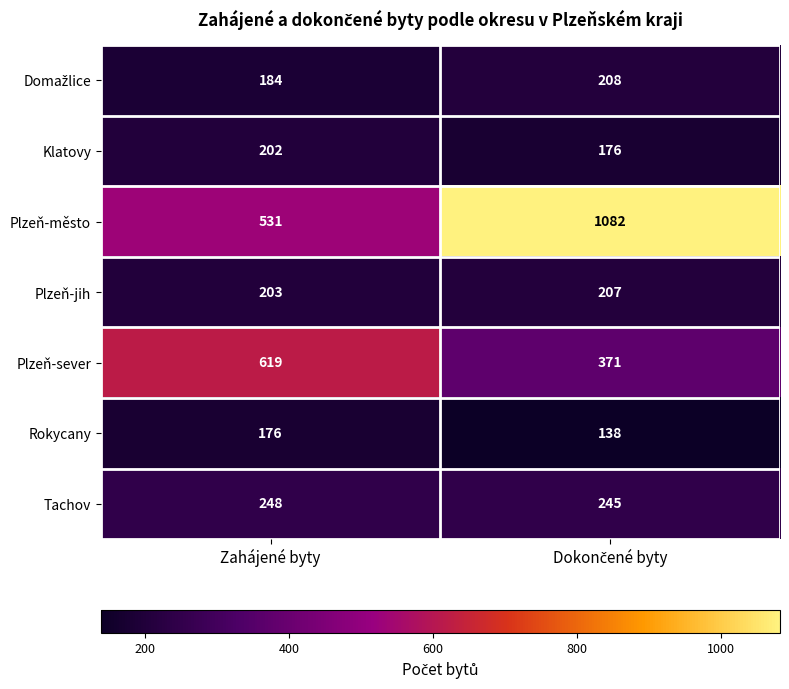

What is the maximum value shown in the chart?

1082